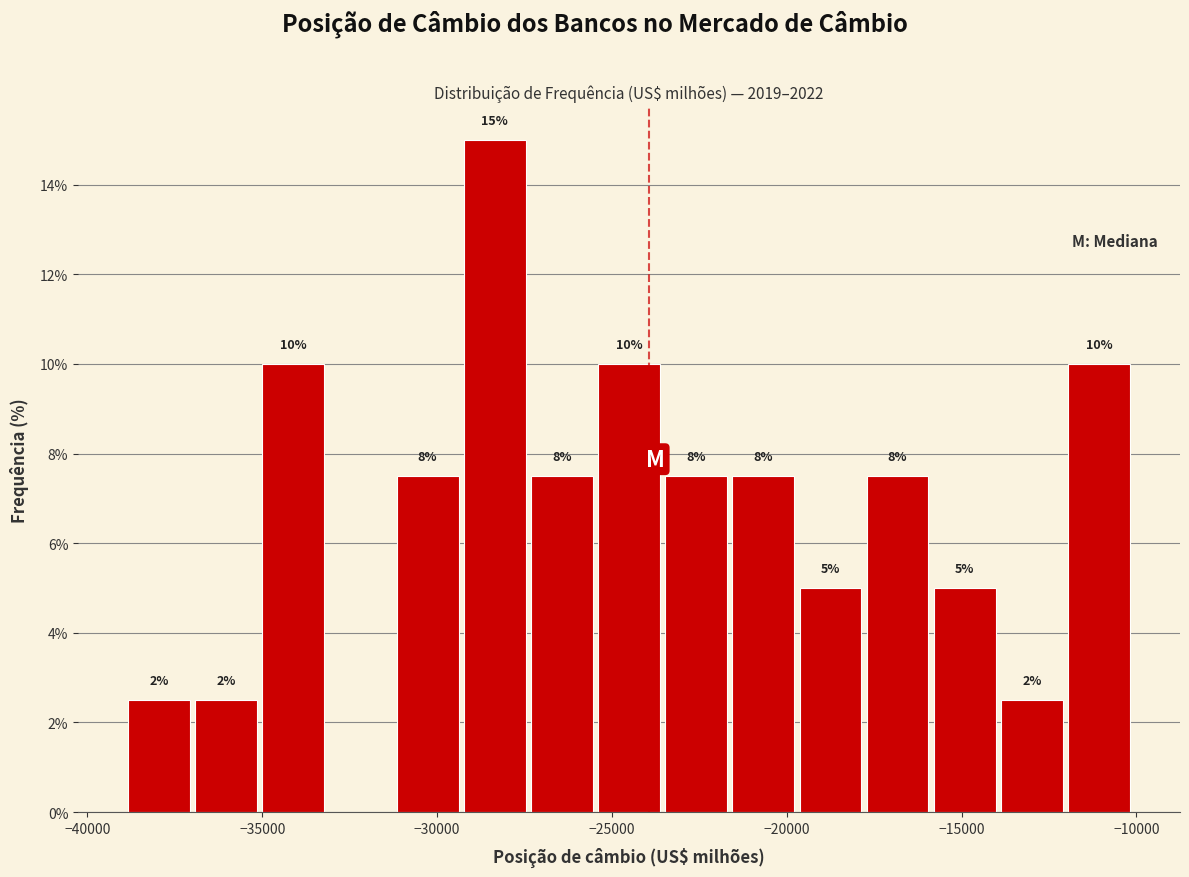

Around what value on the x-axis is the tallest bar? Give the approximate position of its centre, as read against the axis.

-28500